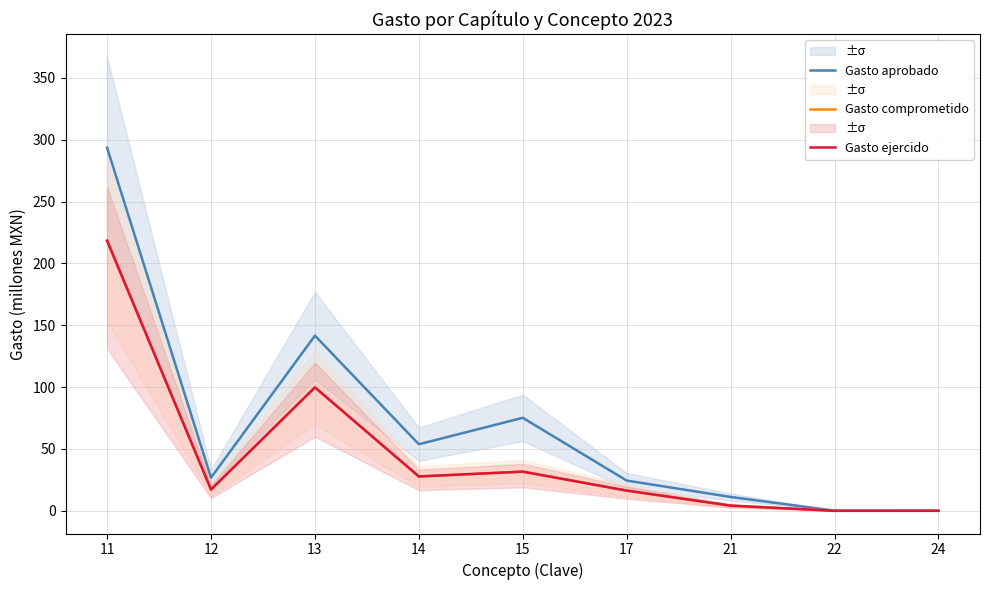

What is the average value of the Gasto ejercido series?

46.1